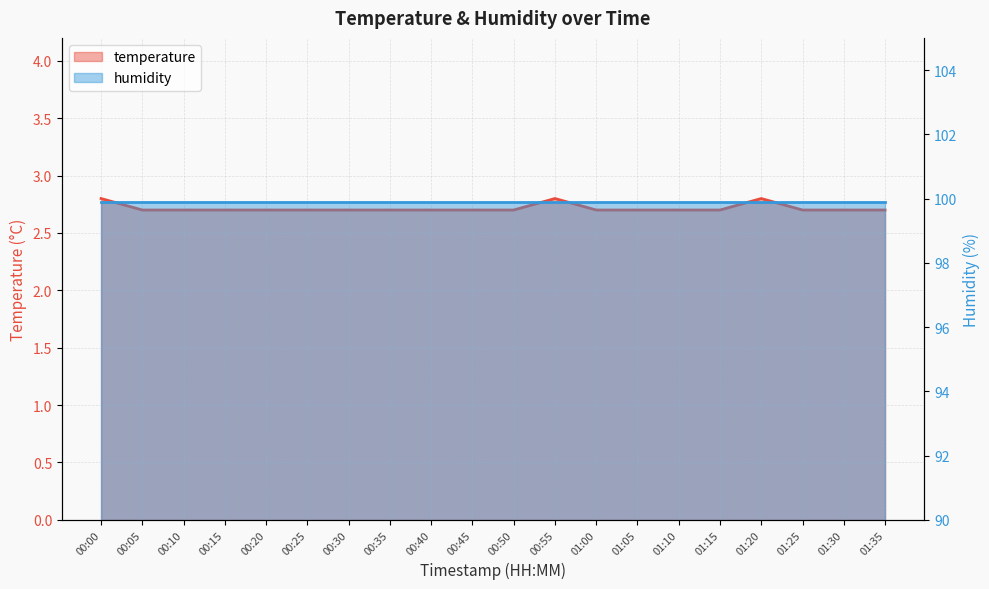

Rank the categories by value from highest to lowest.

00:00, 00:55, 01:20, 00:05, 00:10, 00:15, 00:20, 00:25, 00:30, 00:35, 00:40, 00:45, 00:50, 01:00, 01:05, 01:10, 01:15, 01:25, 01:30, 01:35